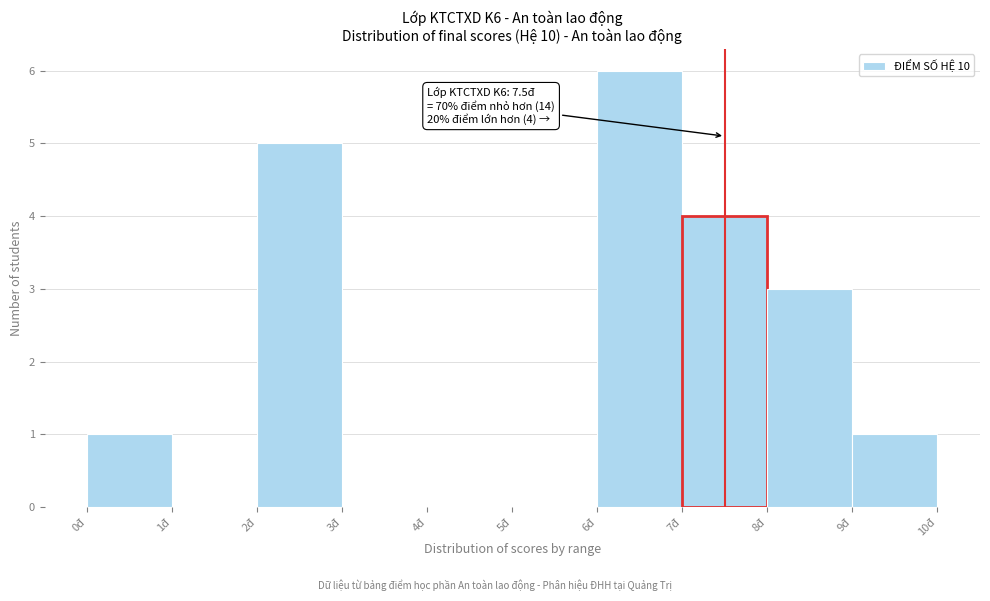

Which range on the x-axis has the tallest bar?

6 to 7